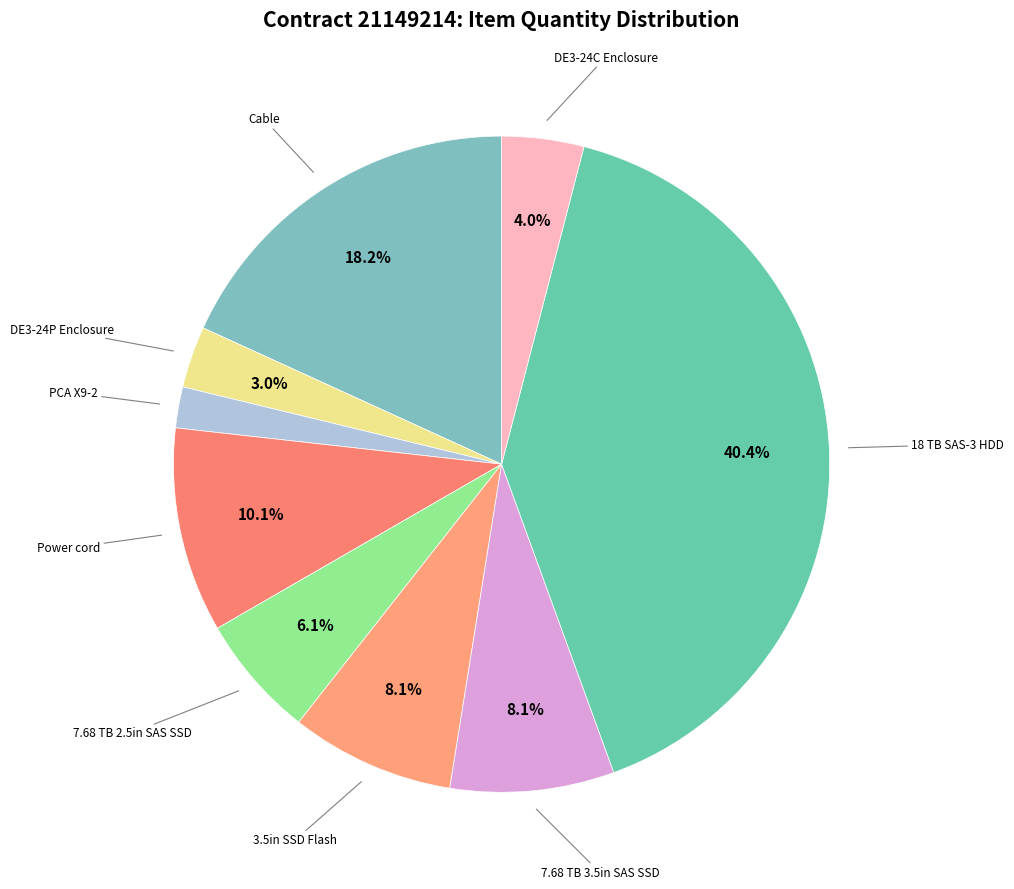

Which category has the smallest portion of the pie?

PCA X9-2